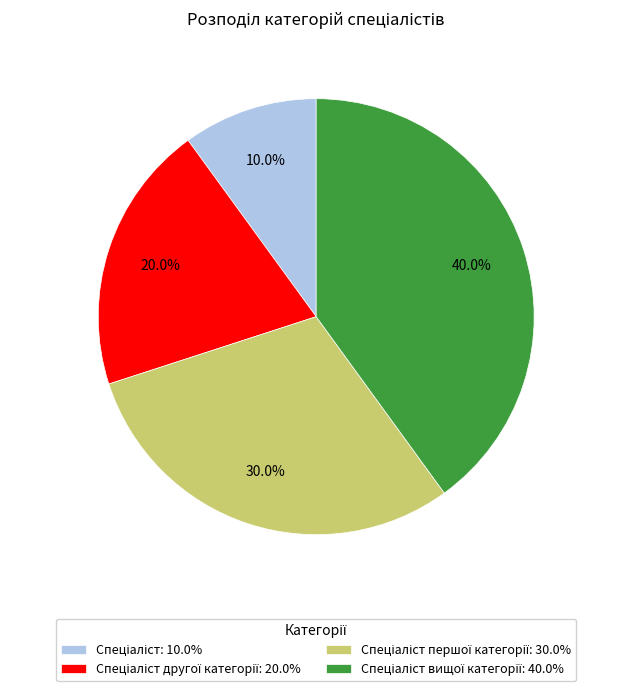

Does any single category account for the majority?

No